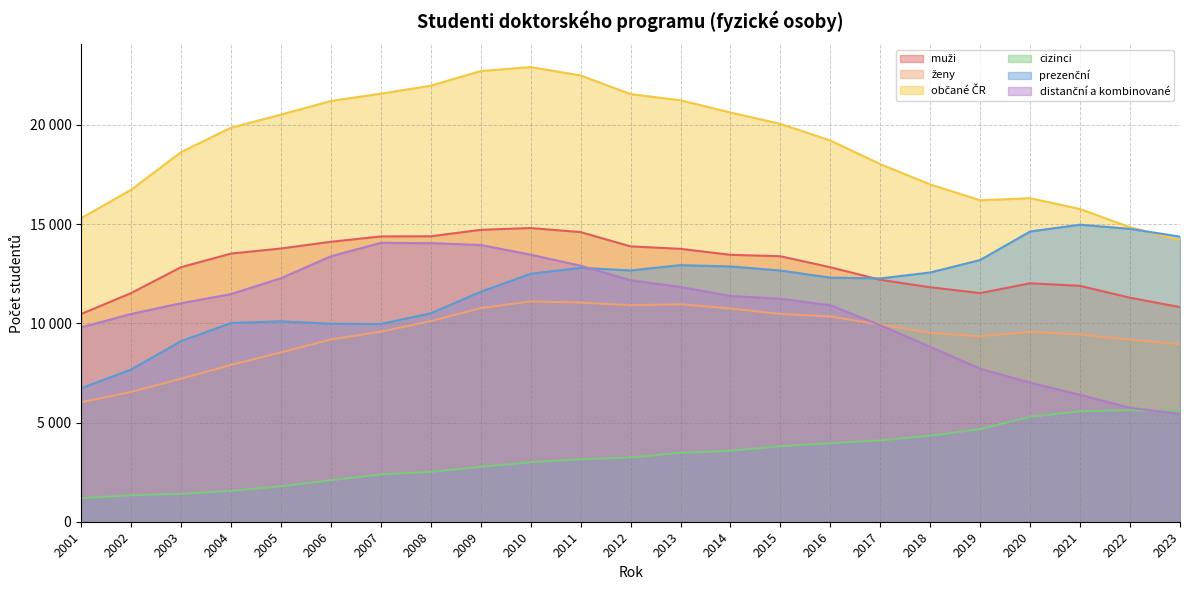

Which series has the widest spread of values?

občané ČR